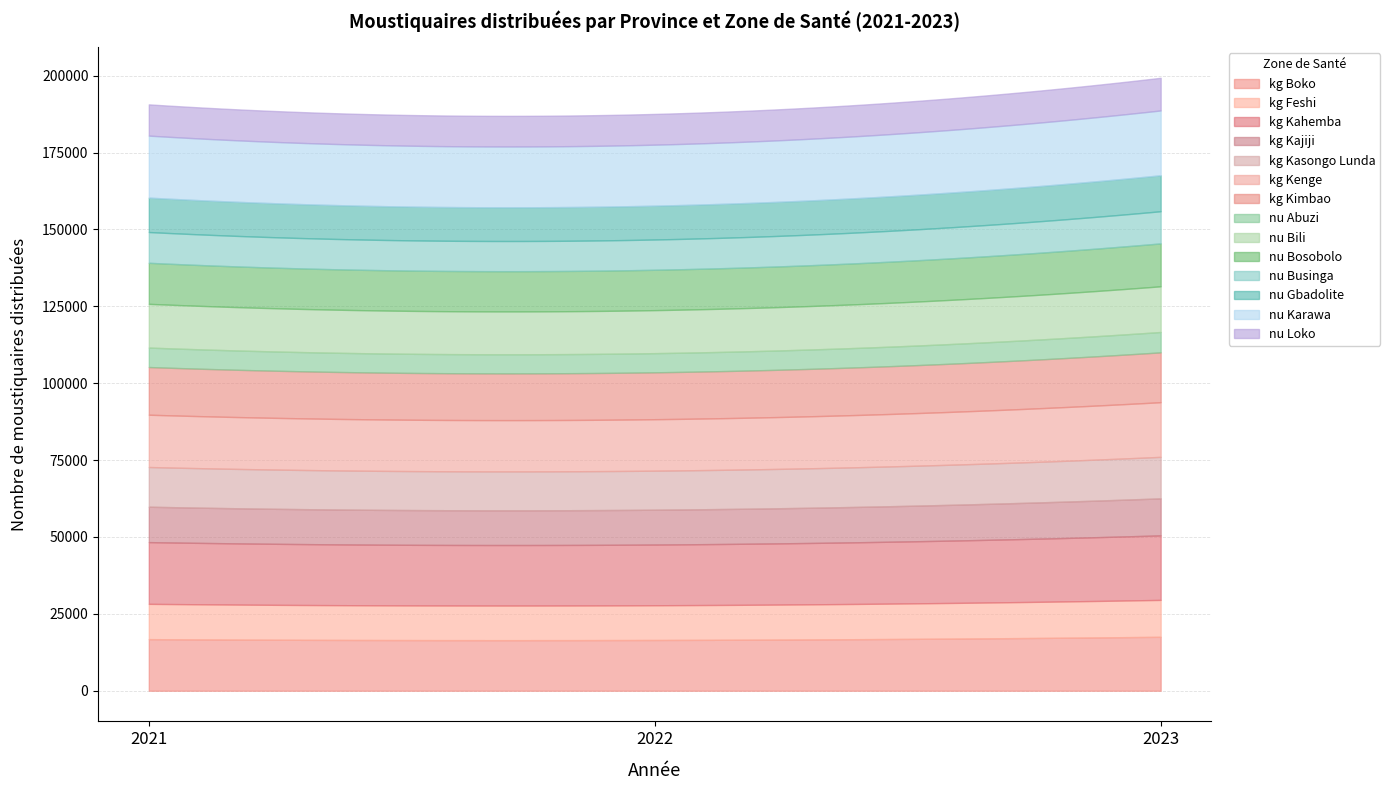

At which category is the sum across all series the highest?

2023